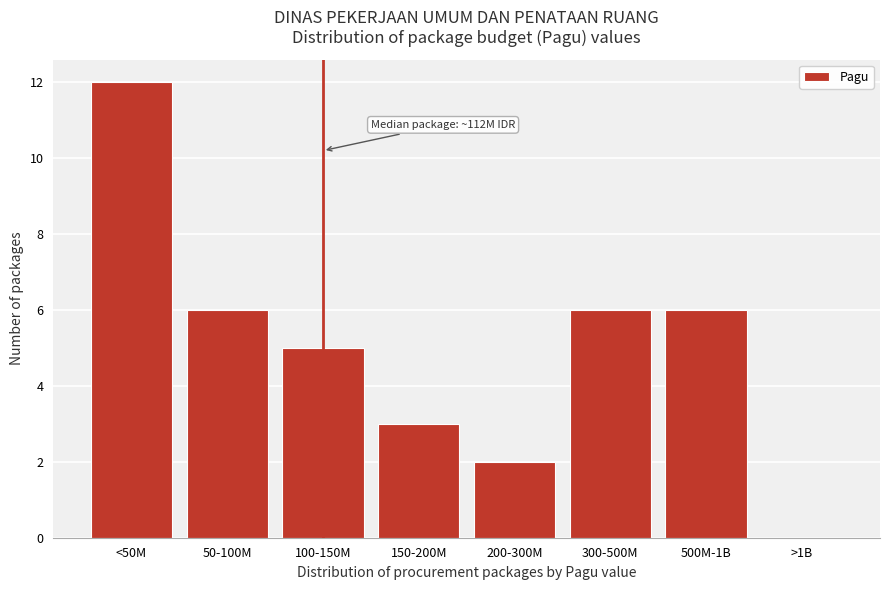

Reading left to right, extract all data points from this chart.

<50M=12	50-100M=6	100-150M=5	150-200M=3	200-300M=2	300-500M=6	500M-1B=6	>1B=0